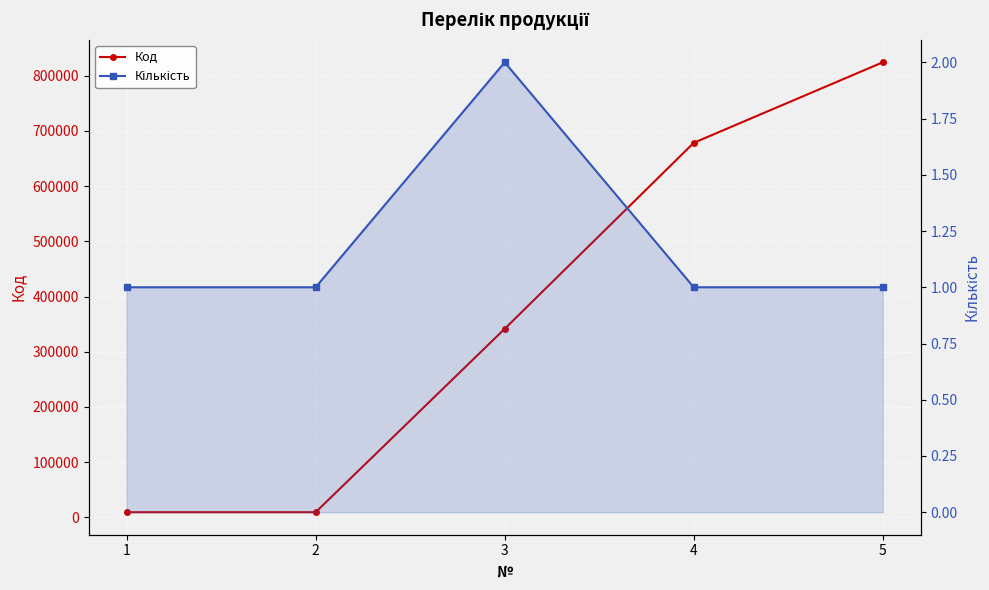

What value does the Код series have at 3?

341545